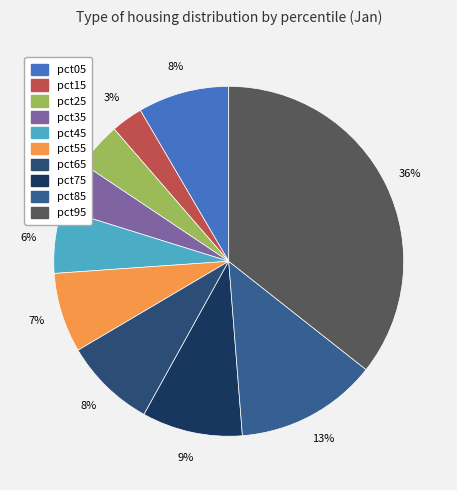

Does any single category account for the majority?

No